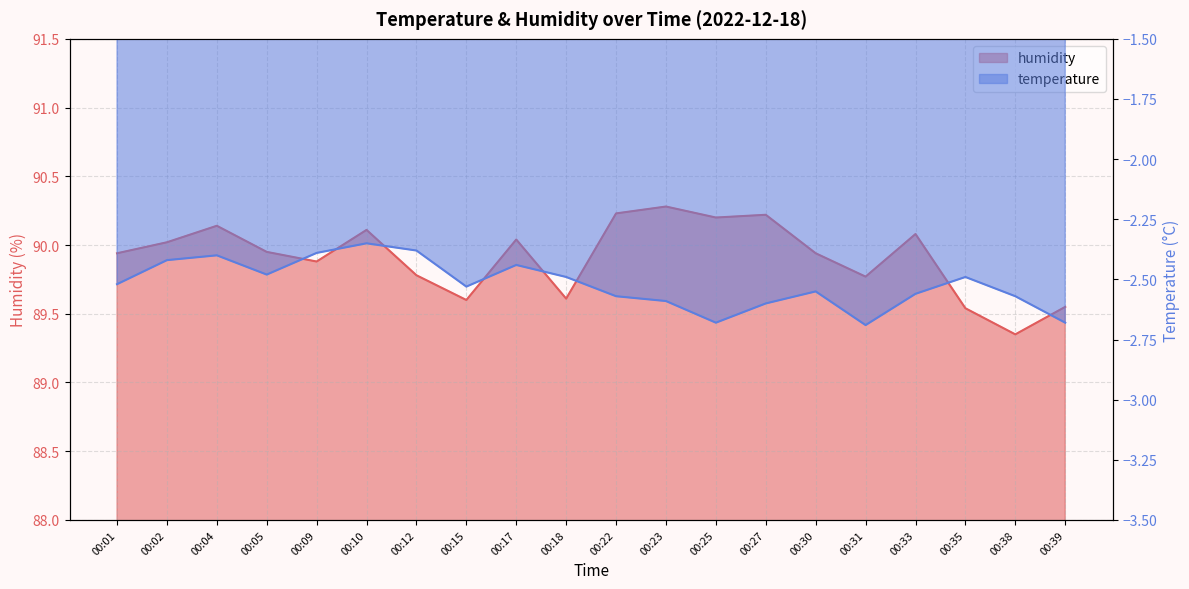

Reading left to right, what are all the values shown in this chart?

temperature: 00:01=-2.5	00:02=-2.4	00:04=-2.4	00:05=-2.5	00:09=-2.4	00:10=-2.4	00:12=-2.4	00:15=-2.5	00:17=-2.4	00:18=-2.5	00:22=-2.6	00:23=-2.6	00:25=-2.7	00:27=-2.6	00:30=-2.5	00:31=-2.7	00:33=-2.6	00:35=-2.5	00:38=-2.6	00:39=-2.7
humidity: 00:01=89.9	00:02=90.0	00:04=90.1	00:05=90.0	00:09=89.9	00:10=90.1	00:12=89.8	00:15=89.6	00:17=90.0	00:18=89.6	00:22=90.2	00:23=90.3	00:25=90.2	00:27=90.2	00:30=89.9	00:31=89.8	00:33=90.1	00:35=89.5	00:38=89.3	00:39=89.5